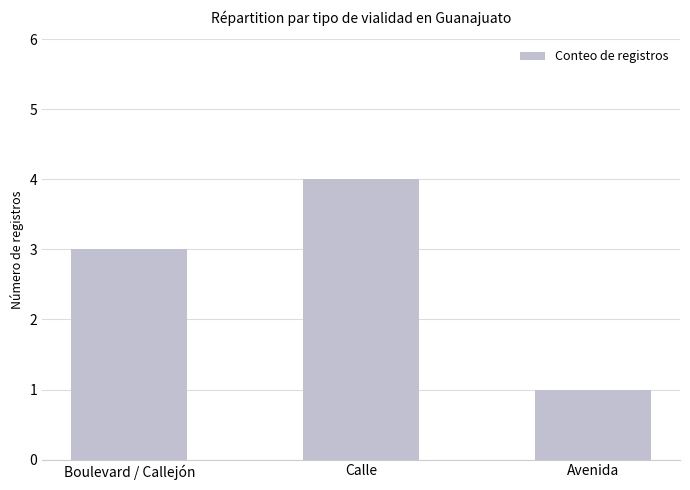

How many series are shown in this chart?

1